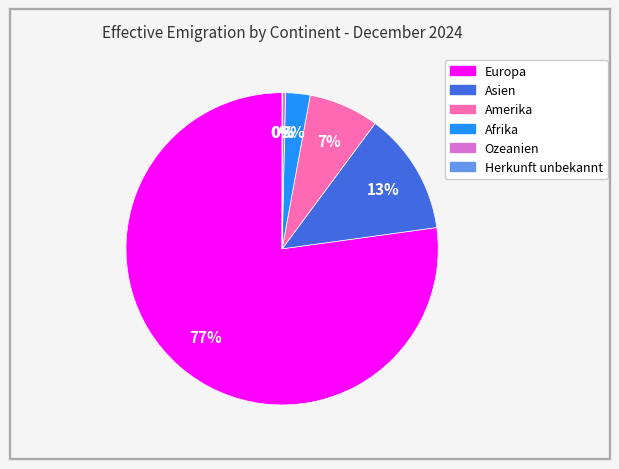

Combined, do Asien and Ozeanien account for over 50%?

No